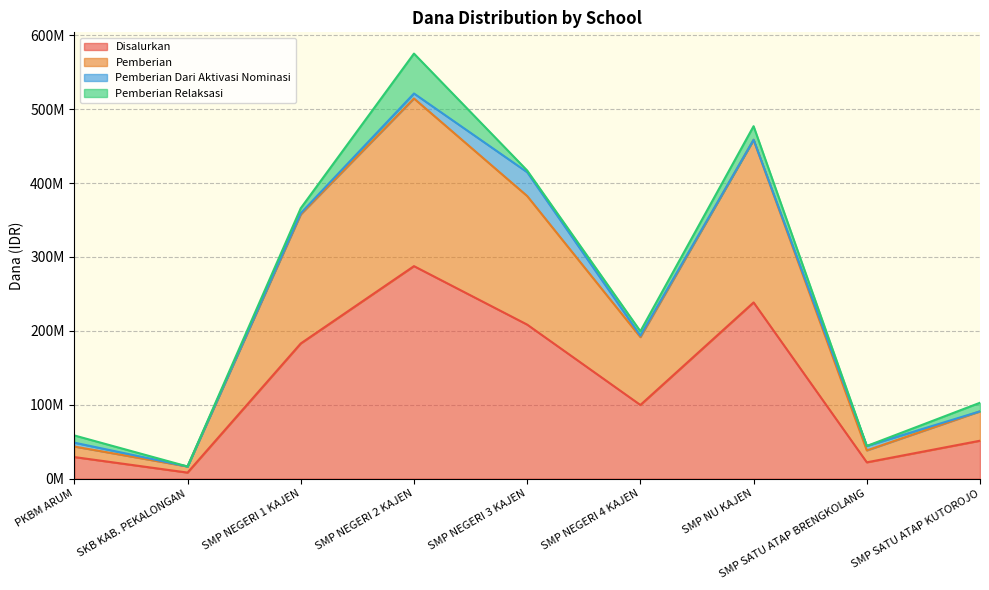

Which has a higher value, SMP NEGERI 2 KAJEN or SMP NEGERI 3 KAJEN?

SMP NEGERI 2 KAJEN